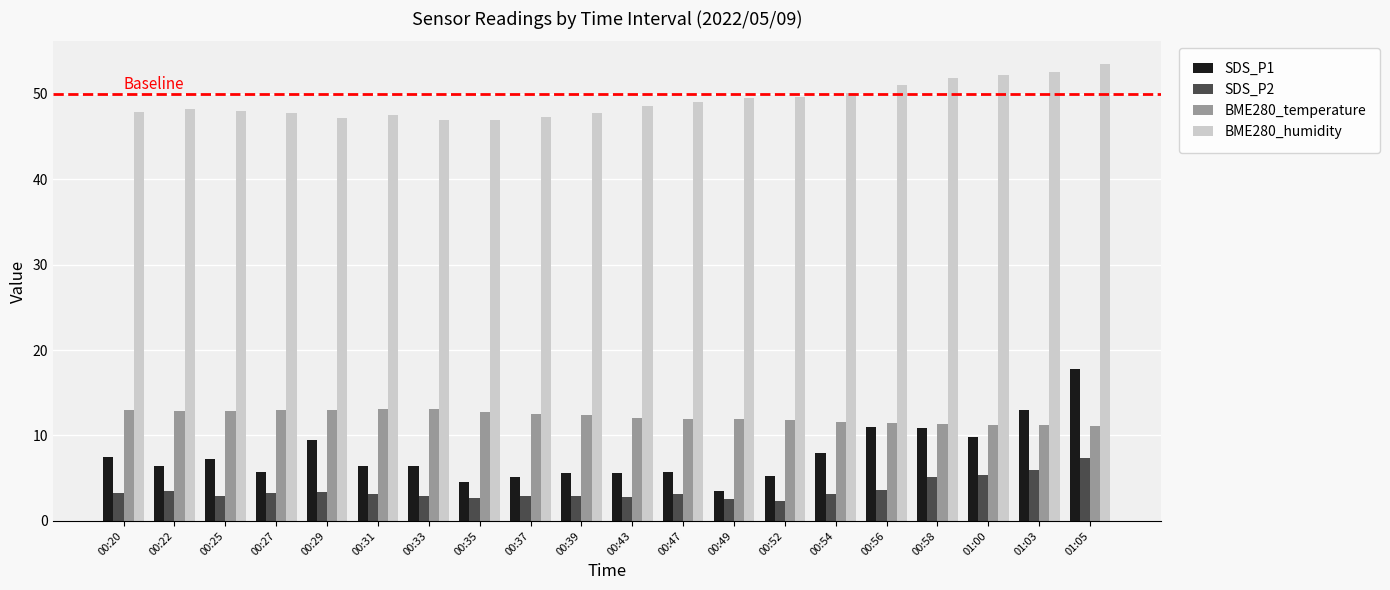

What is the average value of the BME280_temperature series?

12.2